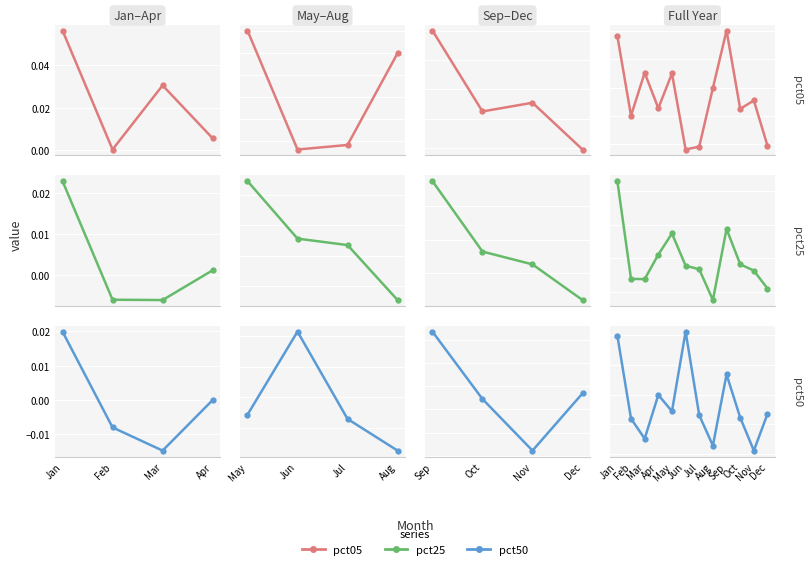

What are all the series names shown in the legend?

pct05, pct25, pct50